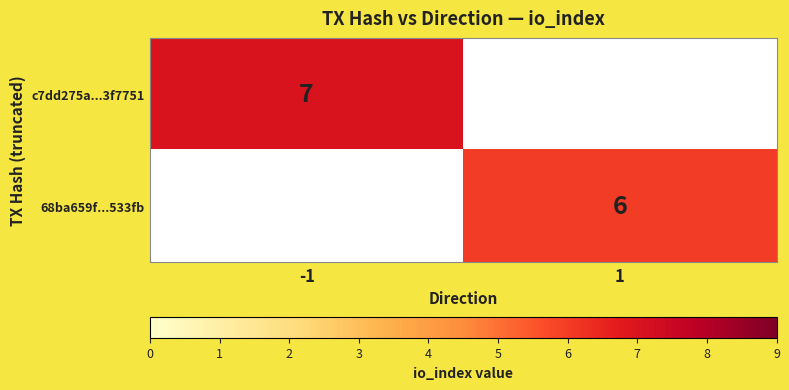

Is it true that 68ba659f...533fb equals 6 at 1?

True